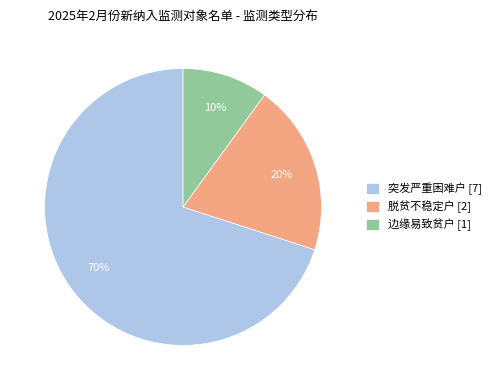

Do 边缘易致贫户 [1] and 突发严重困难户 [7] together represent more than half of the pie?

Yes